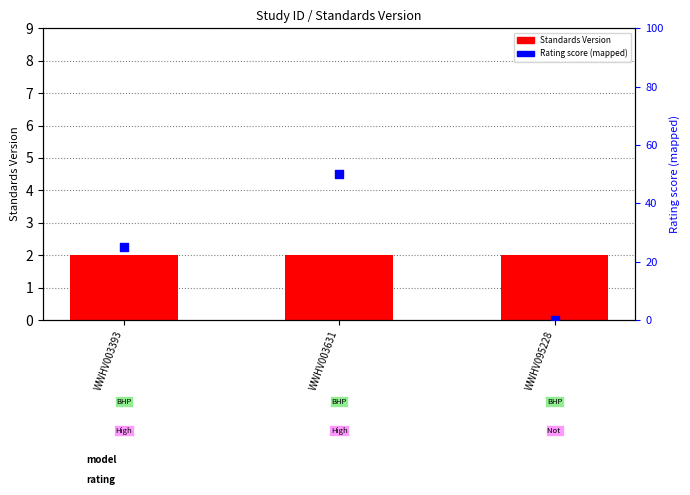

At which category is the sum across all series the highest?

WWHV003631